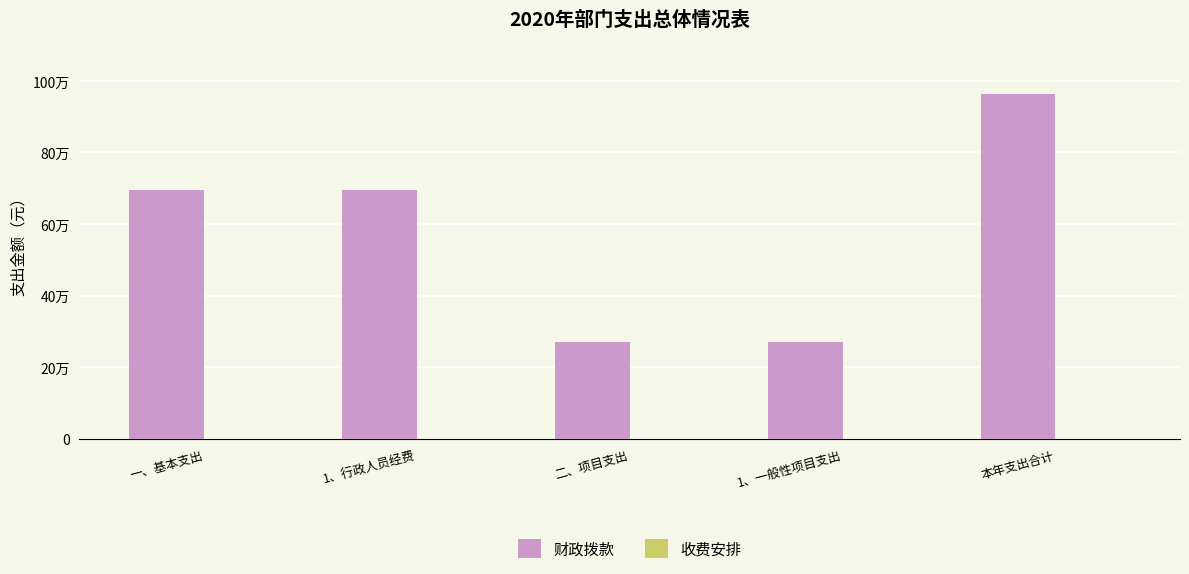

Between 二、项目支出 and 1、一般性项目支出, which is larger?

二、项目支出